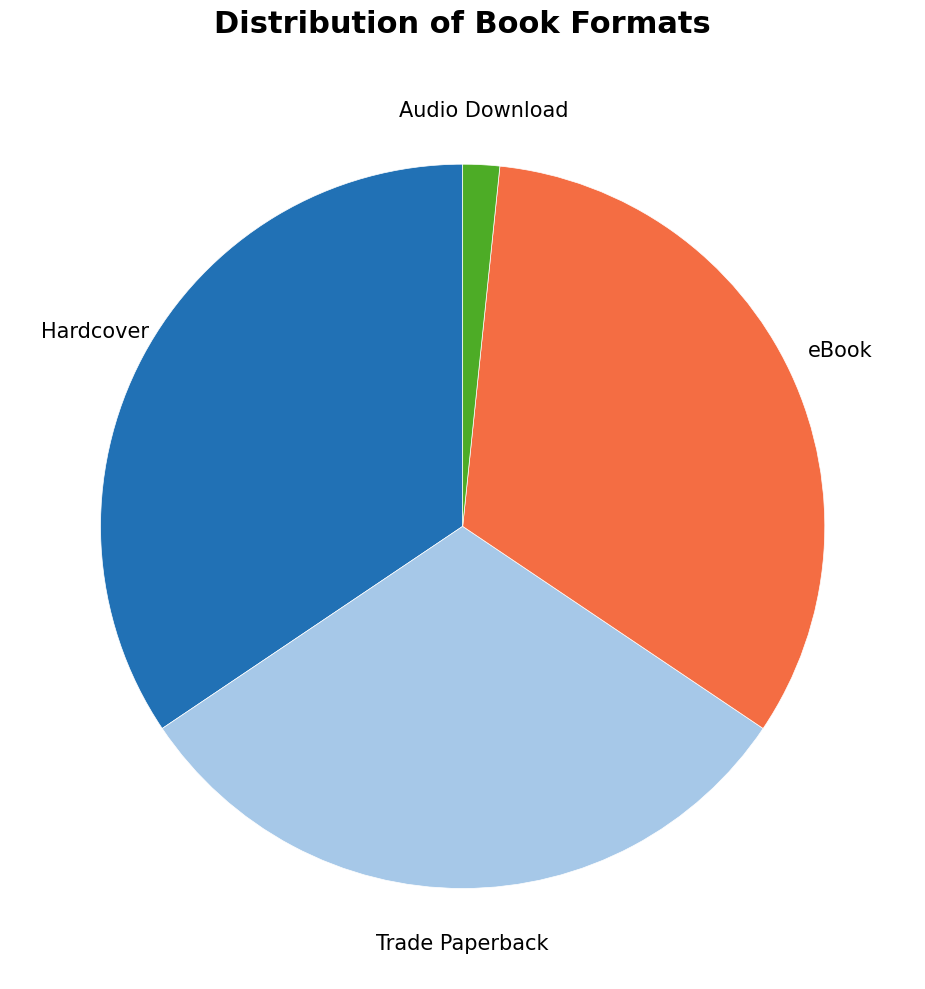

Does Hardcover represent more than half of the total?

No